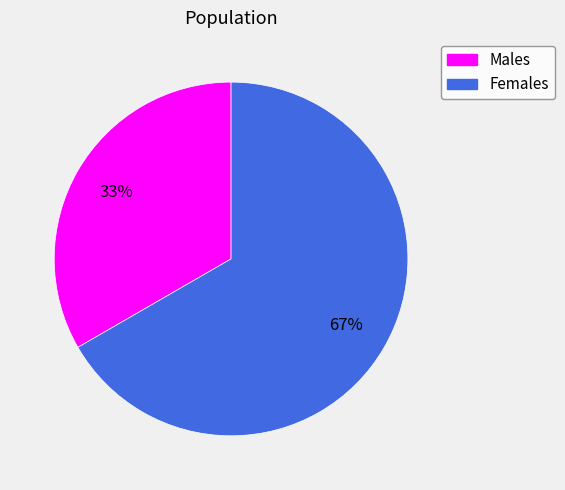

Do Females and Males together represent more than half of the pie?

Yes